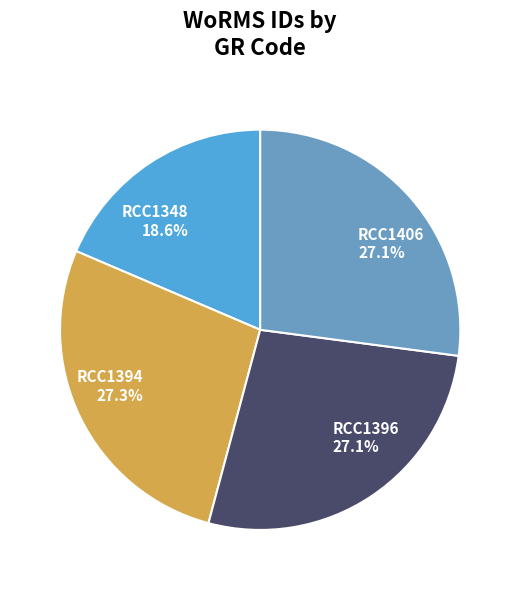

Count the number of slices in the pie.

4